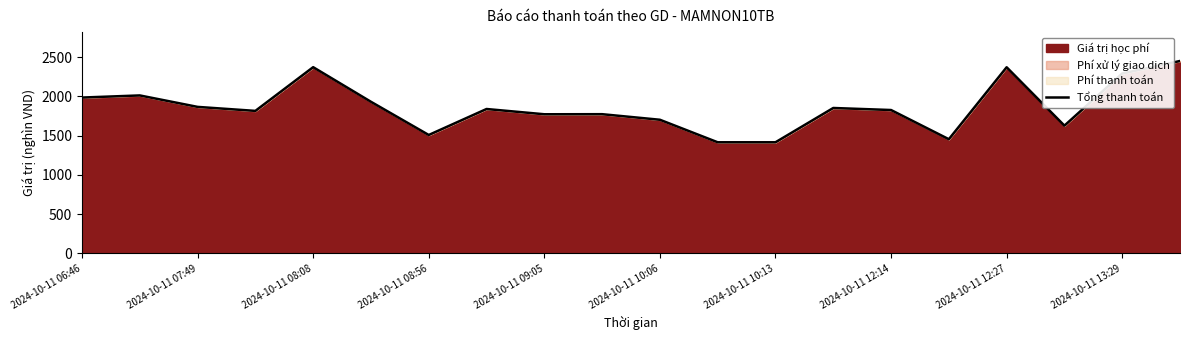

How many interior local peaks (higher than both neighbors) does the data have?

6